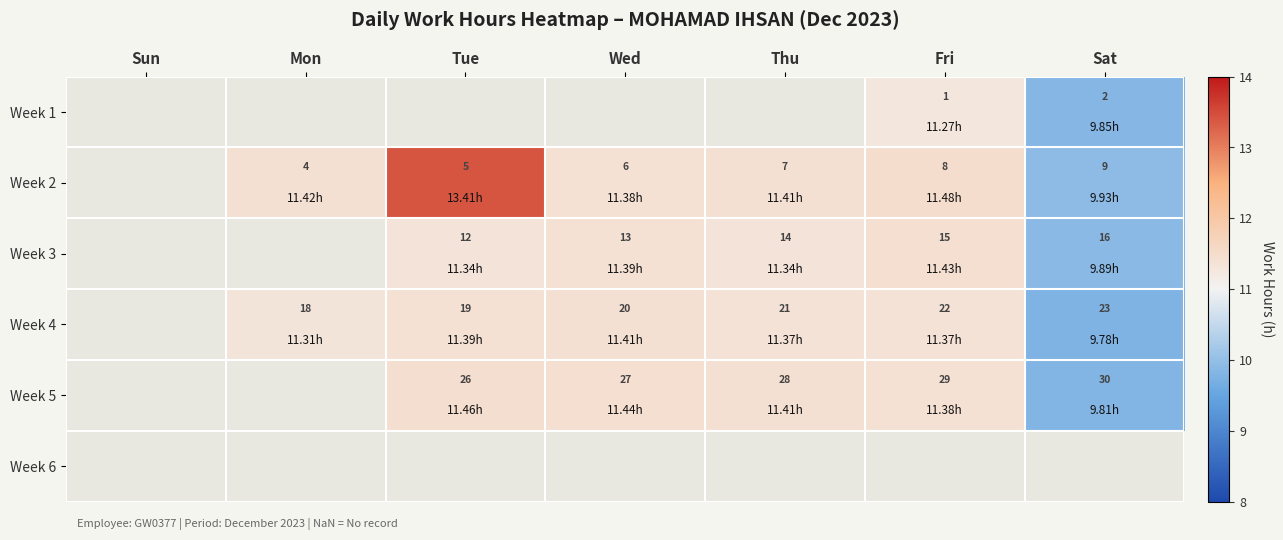

Is the value of Week 4 at Fri greater than the value of Week 2 at Mon?

Yes